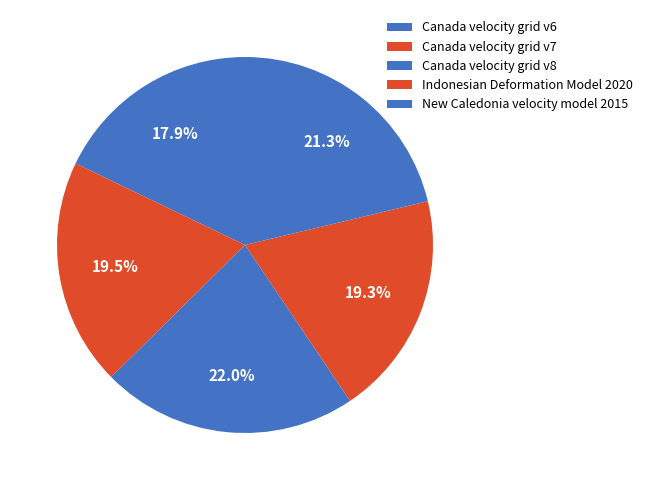

How many segments does this pie chart have?

5